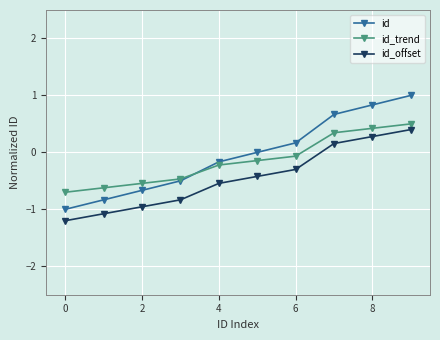

Reading left to right, what are all the values shown in this chart?

id: -1.0	-0.8	-0.7	-0.5	-0.2	0.0	0.2	0.7	0.8	1.0
id_trend: -0.7	-0.6	-0.5	-0.5	-0.2	-0.1	-0.1	0.3	0.4	0.5
id_offset: -1.2	-1.1	-1.0	-0.8	-0.5	-0.4	-0.3	0.2	0.3	0.4